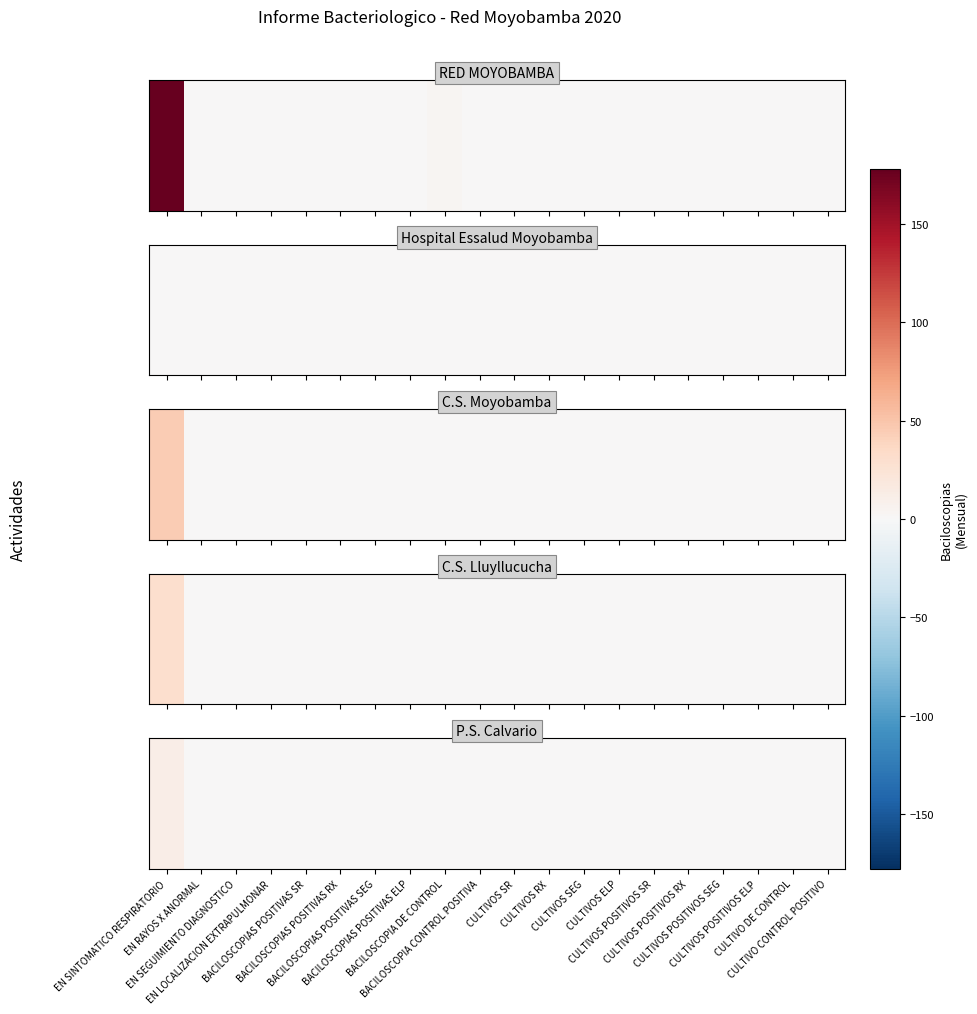

How many categories are shown in the chart?

20